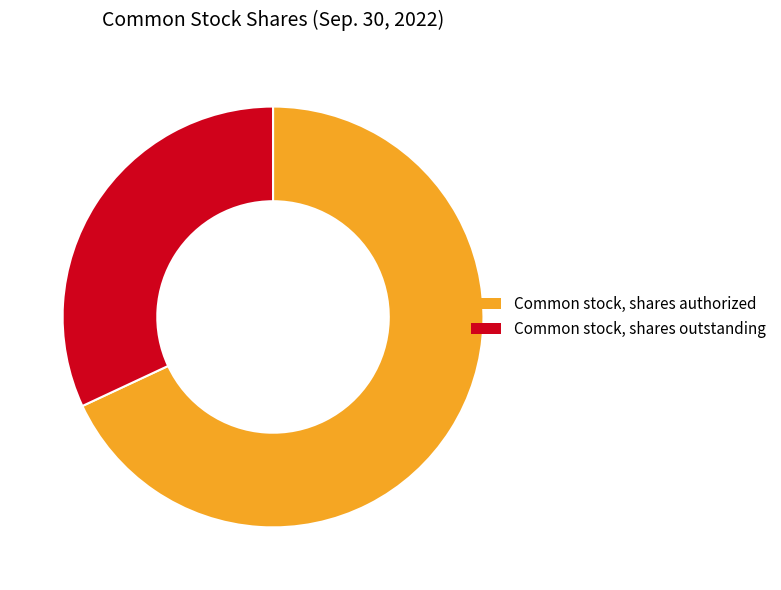

Which slice is the smallest?

Common stock, shares outstanding